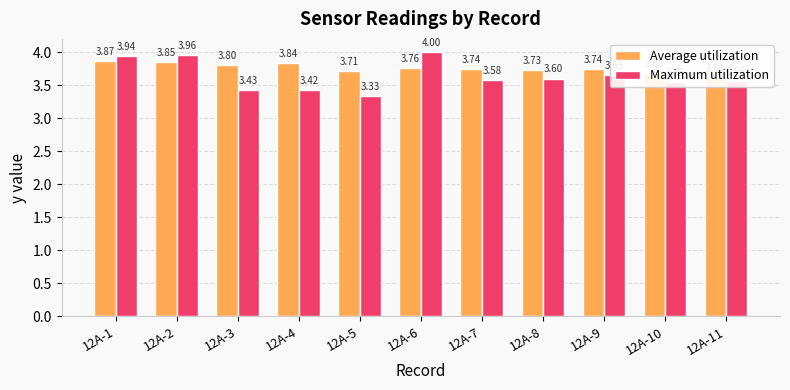

Reading left to right, extract all data points from this chart.

Average utilization: 3.9	3.9	3.8	3.8	3.7	3.8	3.7	3.7	3.7	3.7	3.6
Maximum utilization: 3.9	4.0	3.4	3.4	3.3	4.0	3.6	3.6	3.6	3.5	3.6